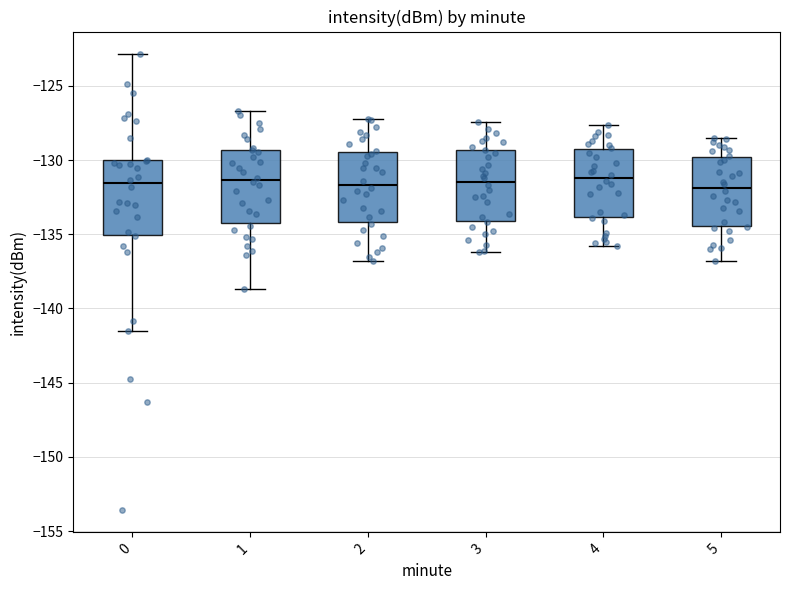

Reading left to right, transcribe this box plot: for each box, give where its median line is, the range the box spans, and where its two whiskers end, as read against the y-axis. The values are not printed on the chart, so give them approximately, as read against the axis.

0: median -131.5, box -135.0 to -130.0, whiskers -141.5 to -123.0
1: median -131.5, box -134.0 to -129.5, whiskers -138.5 to -126.5
2: median -131.5, box -134.0 to -129.5, whiskers -137.0 to -127.0
3: median -131.5, box -134.0 to -129.5, whiskers -136.0 to -127.5
4: median -131.0, box -134.0 to -129.5, whiskers -136.0 to -127.5
5: median -132.0, box -134.5 to -130.0, whiskers -137.0 to -128.5